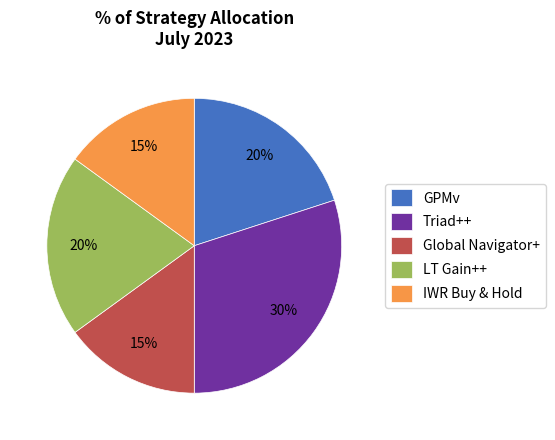

Count the number of slices in the pie.

5